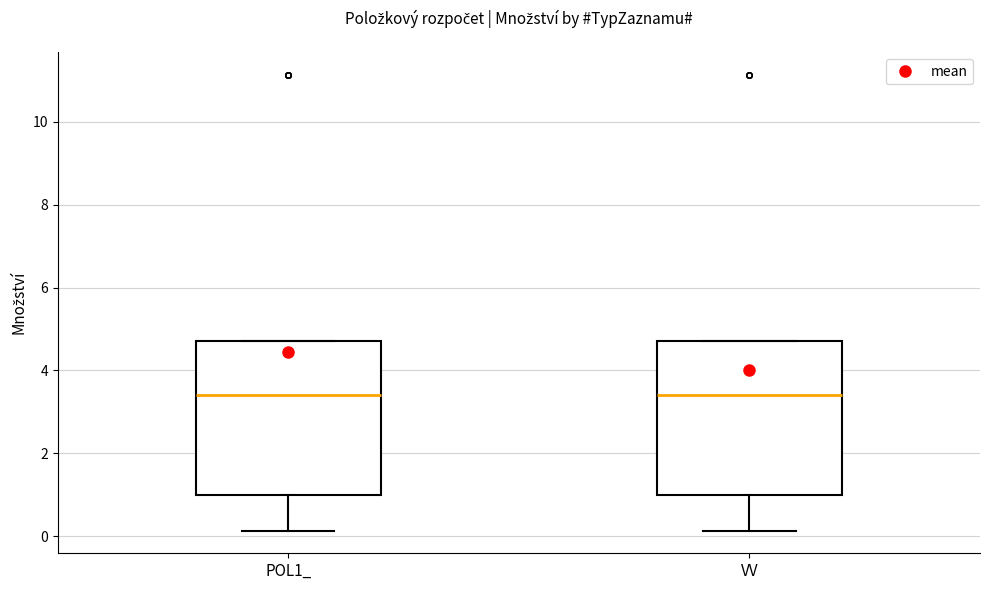

Reading left to right, read every box against the y-axis: the position of its median line, the range the box covers, and the ends of its whiskers. The values are not printed on the chart, so give them approximately, as read against the axis.

POL1_: median 3.4, box 1.0 to 4.8, whiskers 0.2 to 4.8
VV: median 3.4, box 1.0 to 4.8, whiskers 0.2 to 4.8